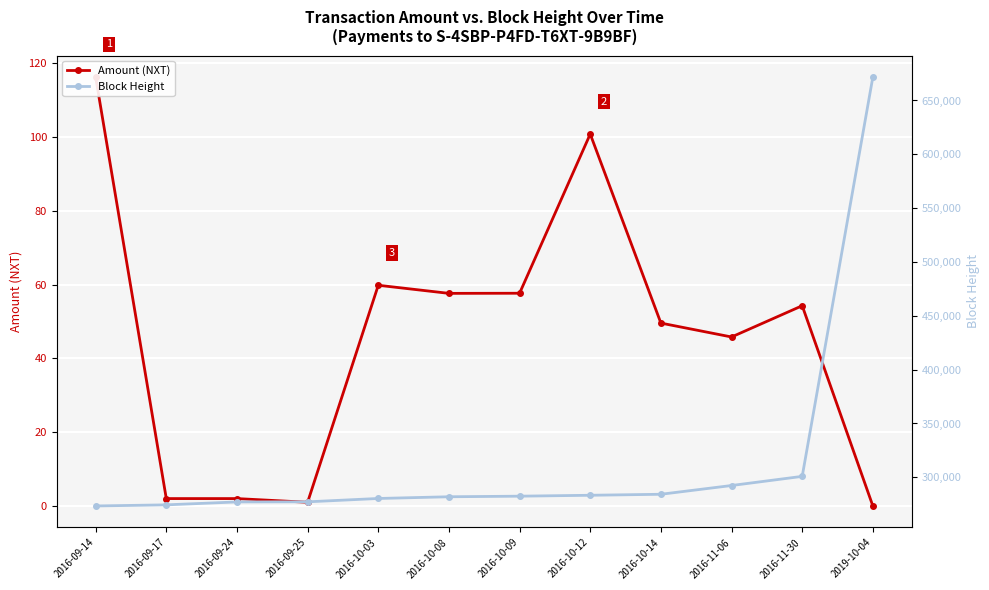

Is it true that Amount (NXT) equals 49.6 at 2016-10-14?

True